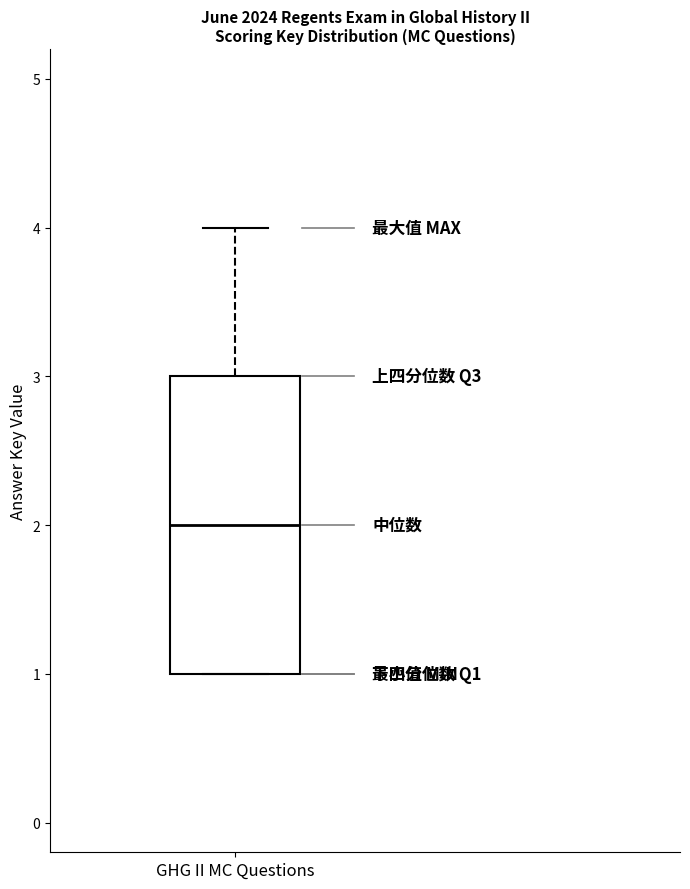

Transcribe this box plot: give where the median line is, the range the box spans, and where the two whiskers end, as read against the y-axis. The values are not printed on the chart, so give them approximately, as read against the axis.

median 2, box 1 to 3, whiskers 1 to 4